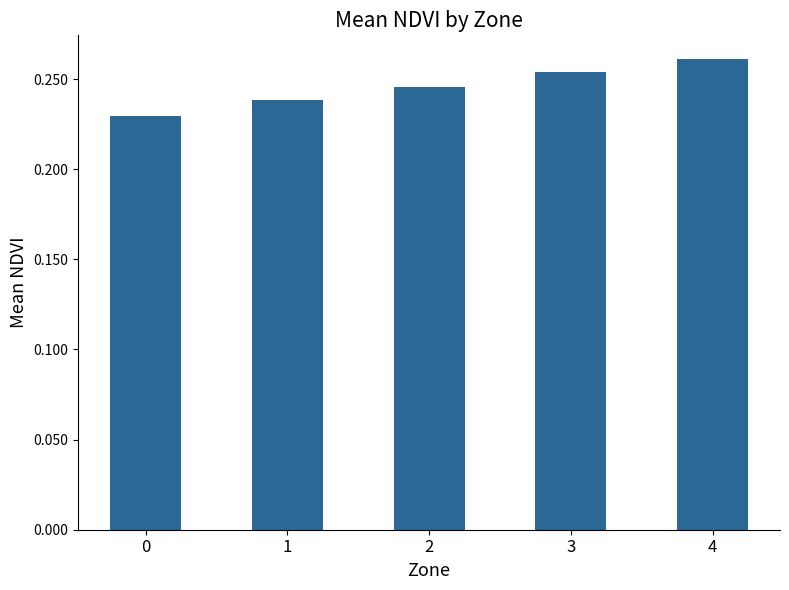

At which category does the chart reach its peak across all series?

4